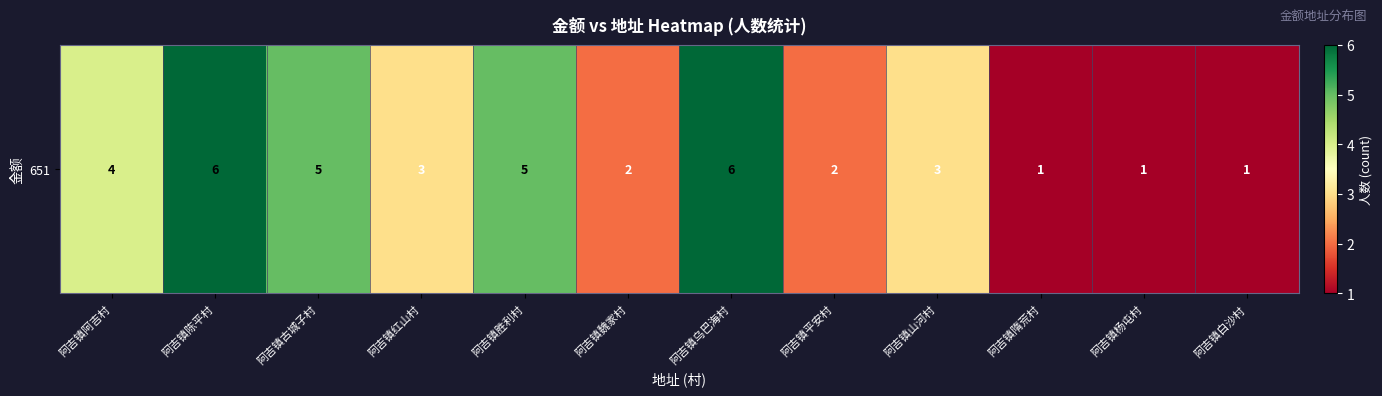

The value at 阿吉镇白沙村 is 0. True or false?

False